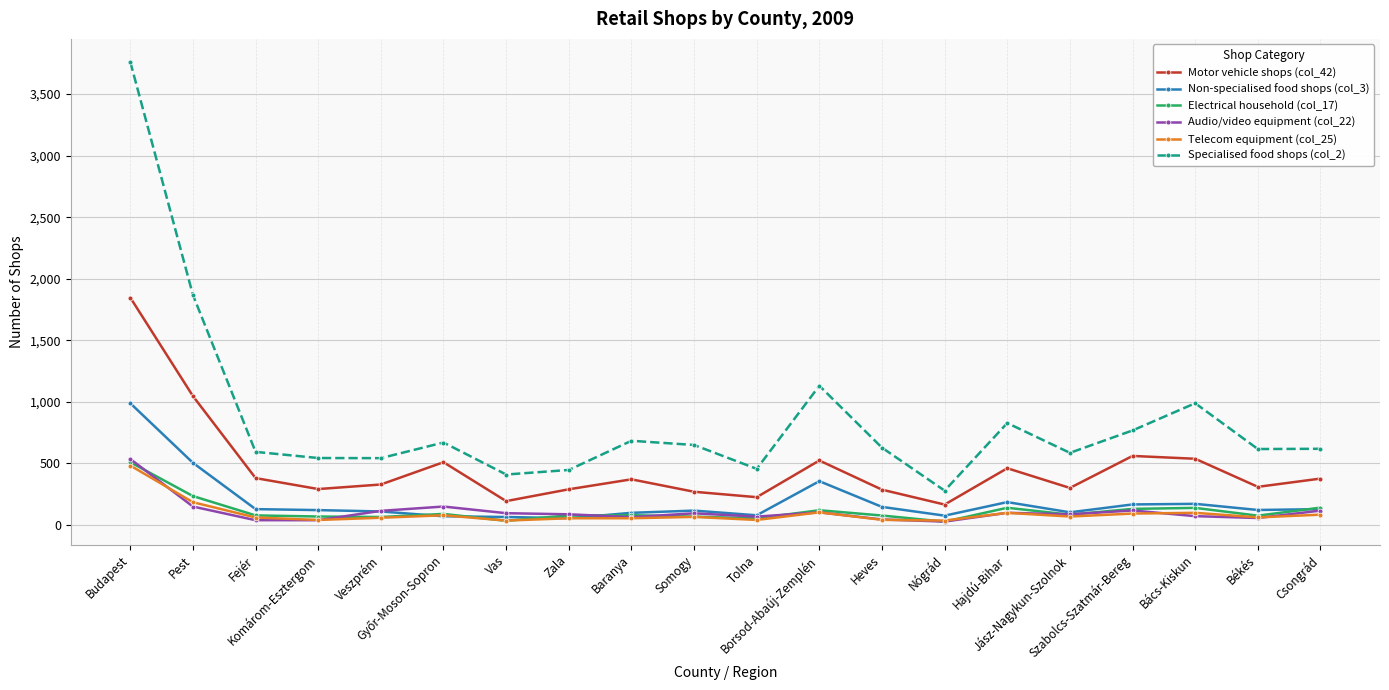

Which series has the largest range (max minus min)?

Specialised food shops (col_2)